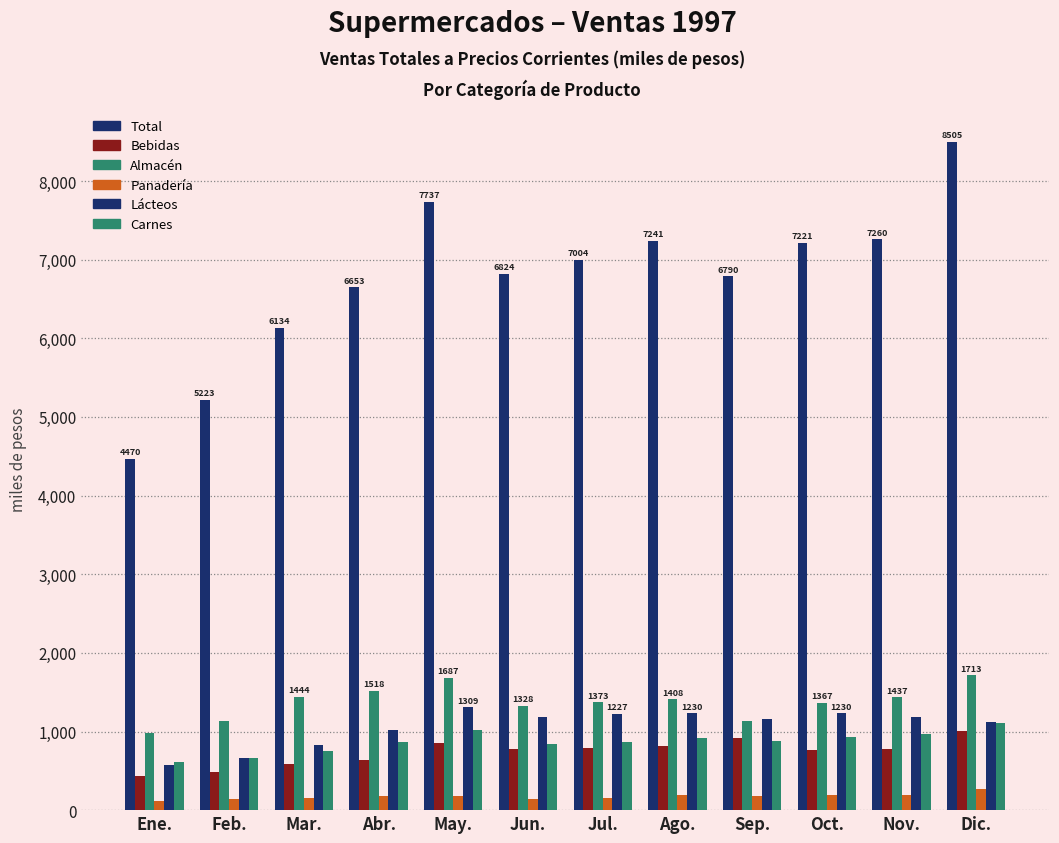

How many data points in Bebidas are less than 776?

6